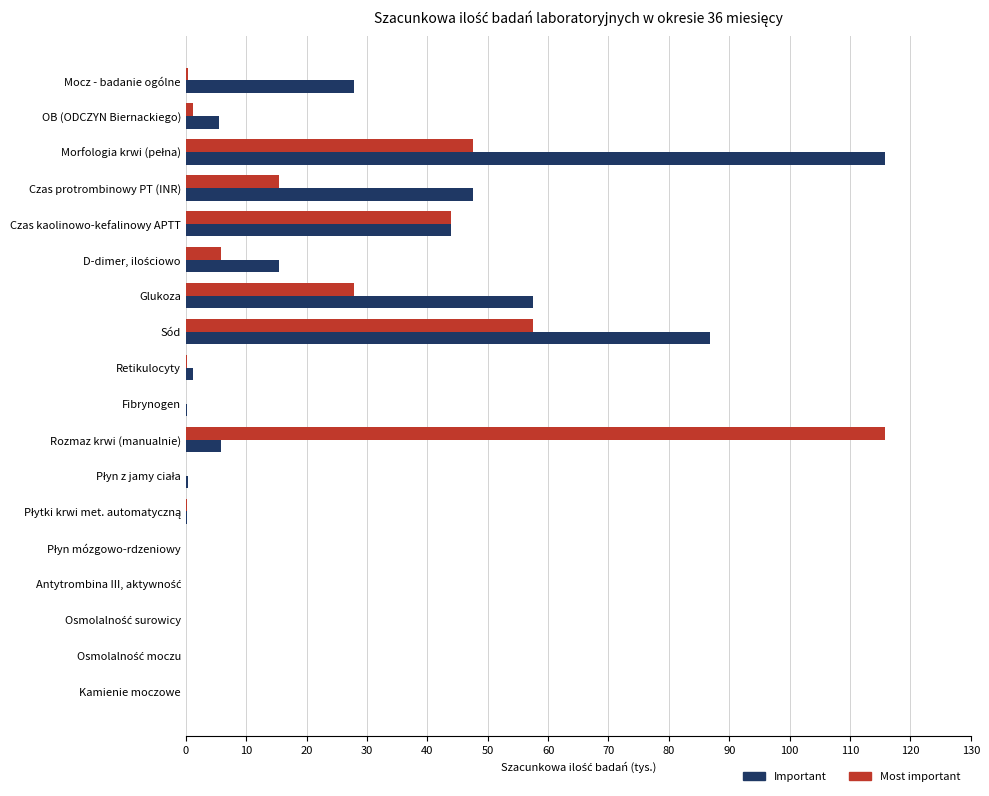

What is the sum of all Most important values?

315.7